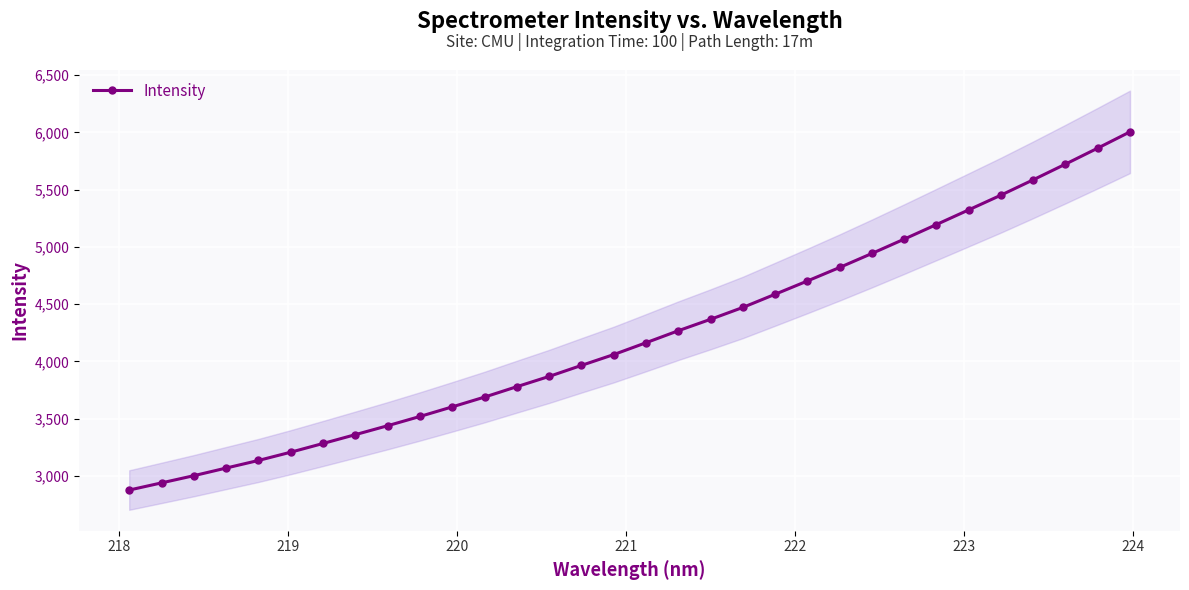

What is the value of the Intensity point at the 10th from the left?

3519.1